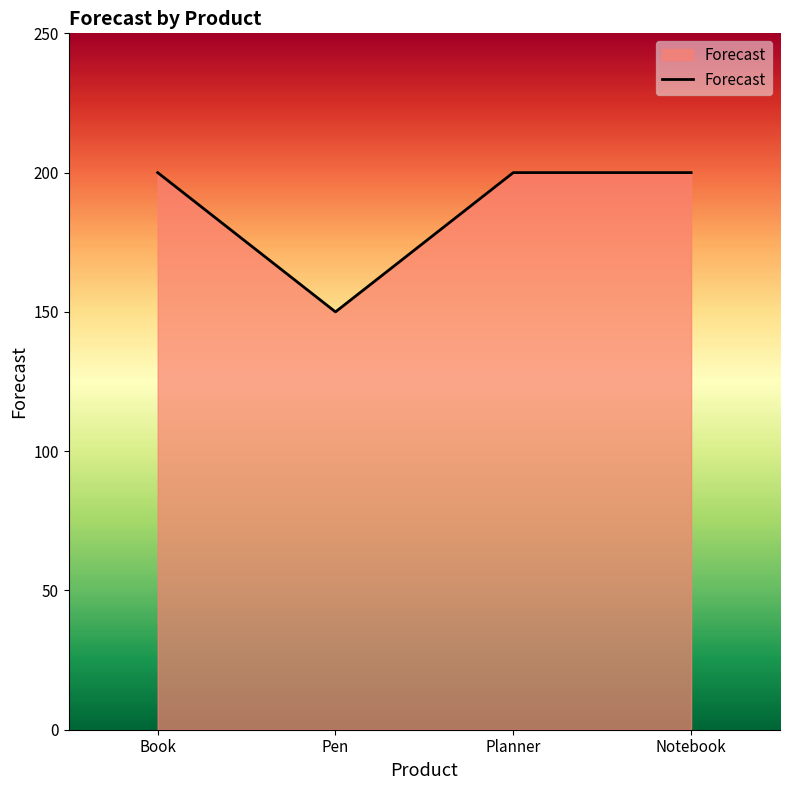

Reading left to right, what are all the values shown in this chart?

Book=200	Pen=150	Planner=200	Notebook=200